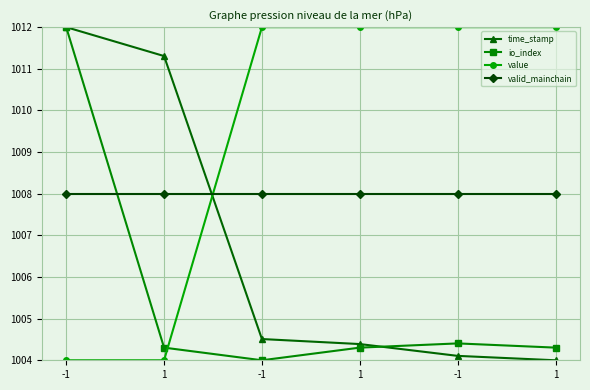

What is the value of the io_index point at the 1st from the left?

1012.0